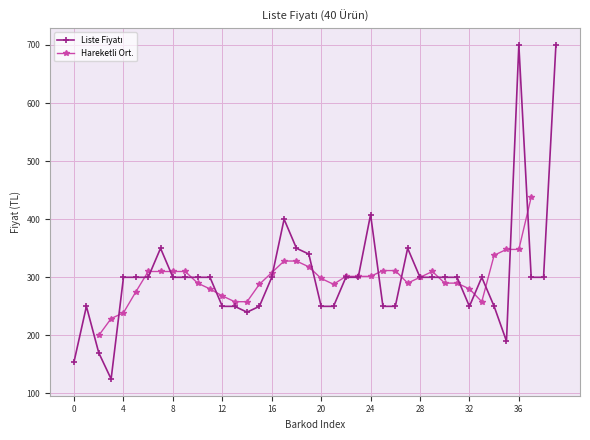

What is the value of the 35th point from the left?

250.0